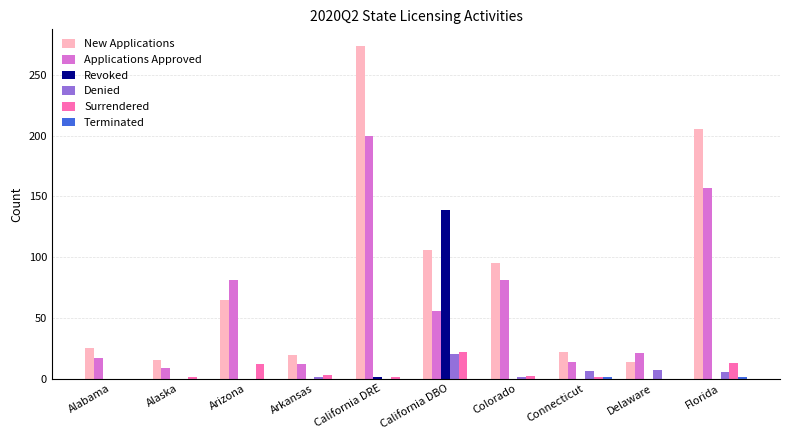

What is the spread (max minus min) of values at California DRE?

274